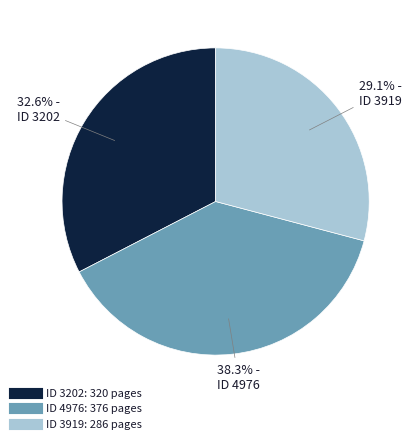

Is there any slice that represents more than half of the pie?

No